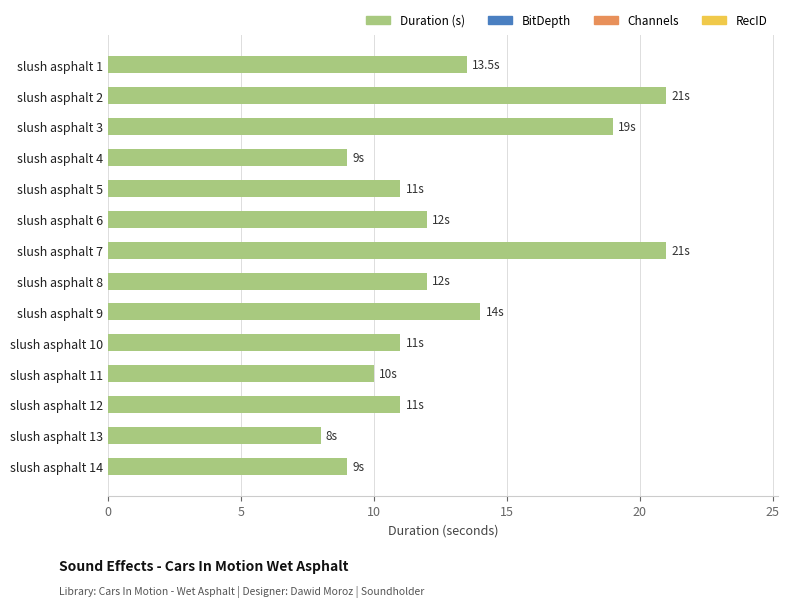

What is the average value?

13.0